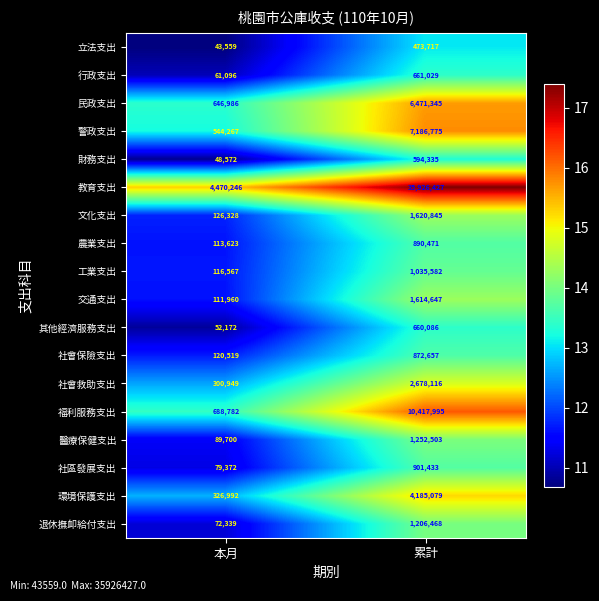

Which series changed the most between 本月 and 累計?

教育支出